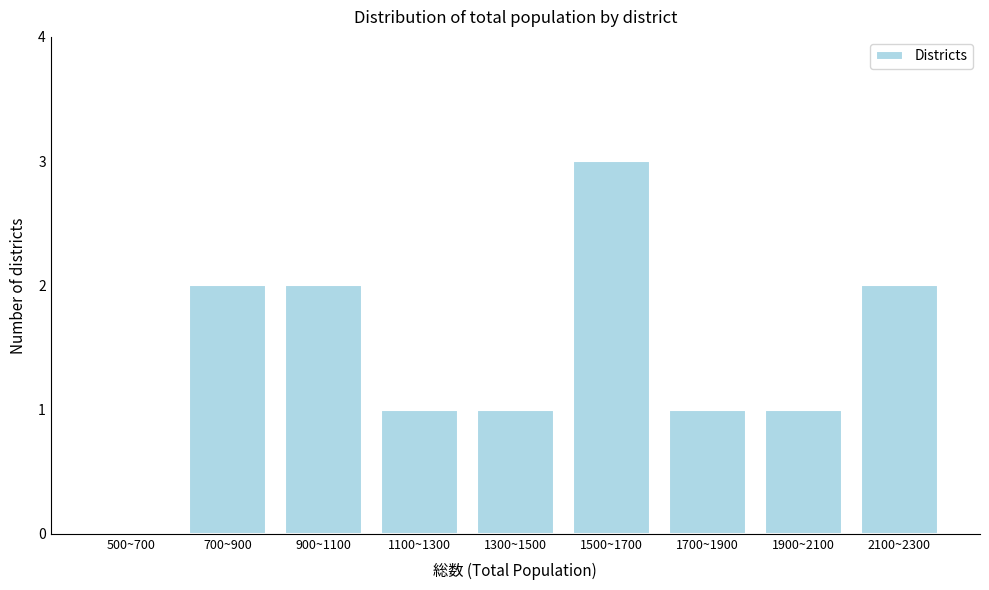

Reading left to right, what are all the values shown in this chart?

500~700=0	700~900=2	900~1100=2	1100~1300=1	1300~1500=1	1500~1700=3	1700~1900=1	1900~2100=1	2100~2300=2